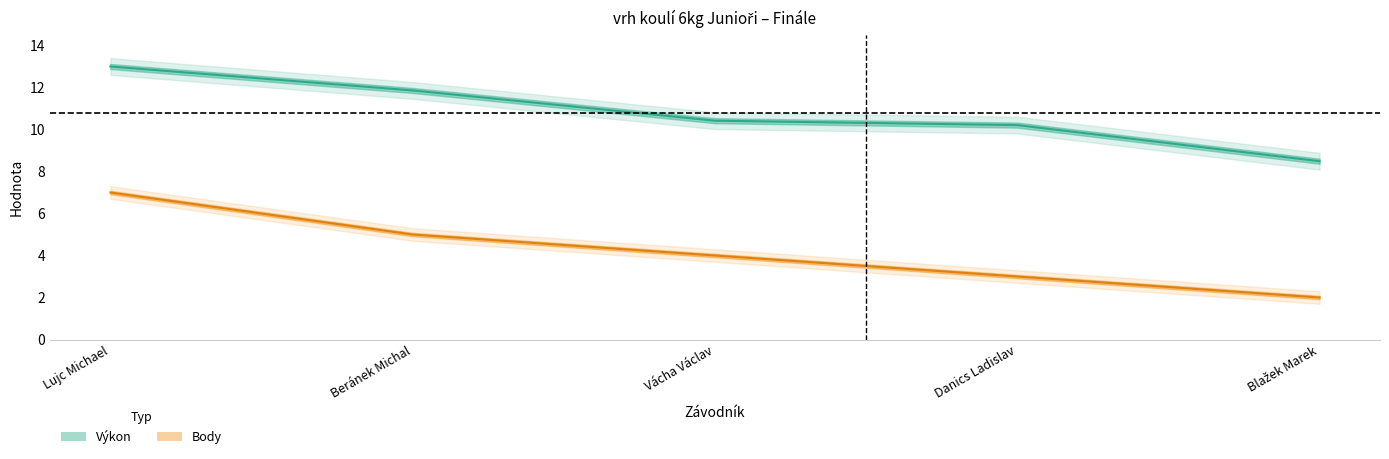

What is the label of the 4th point from the left?

Danics Ladislav